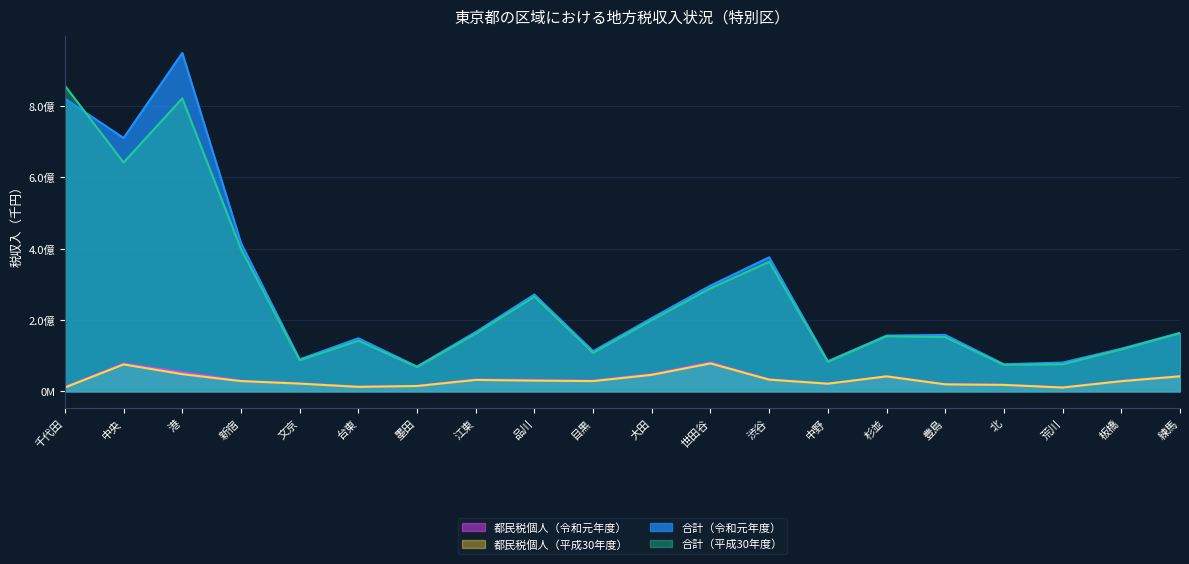

What is the spread (max minus min) of values at 杉並?

114244221